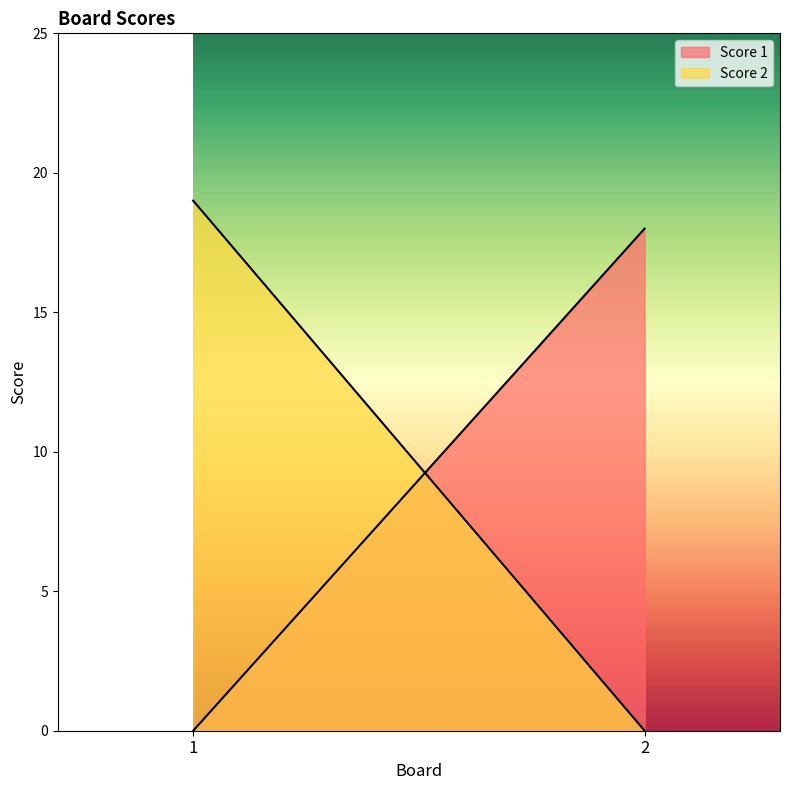

The Score 1 series shows 11 at 2. True or false?

False